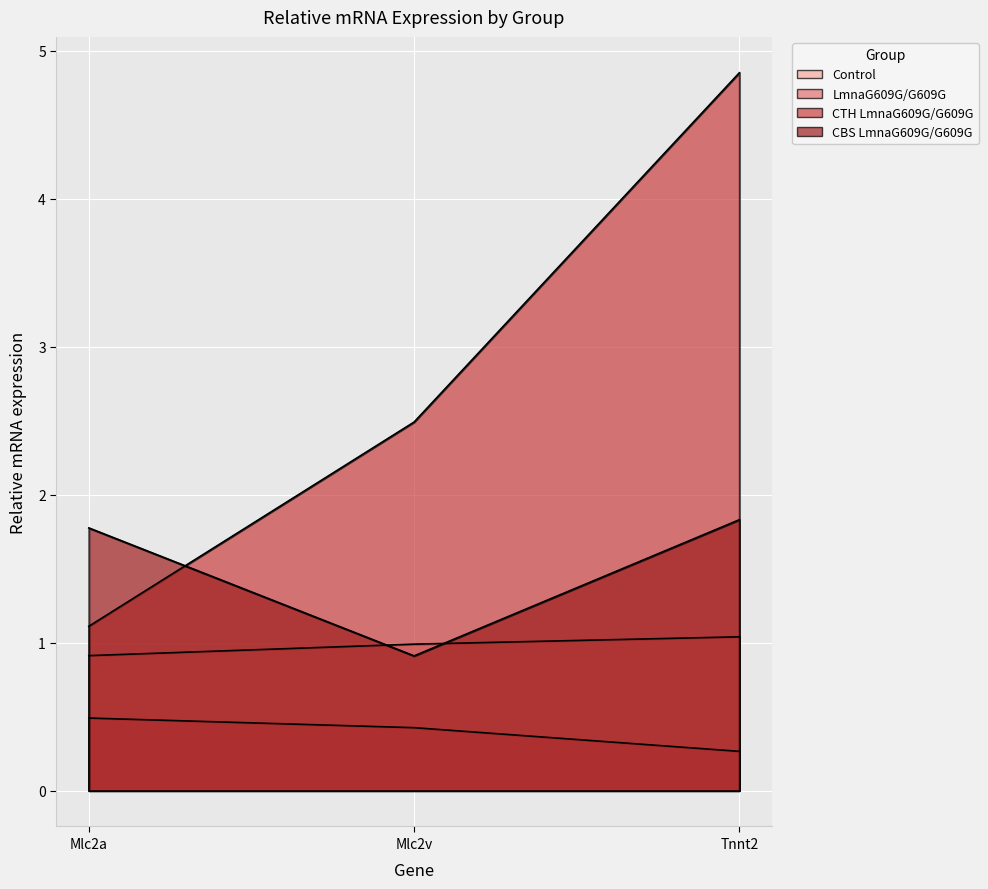

At which category is the sum across all series the highest?

Tnnt2